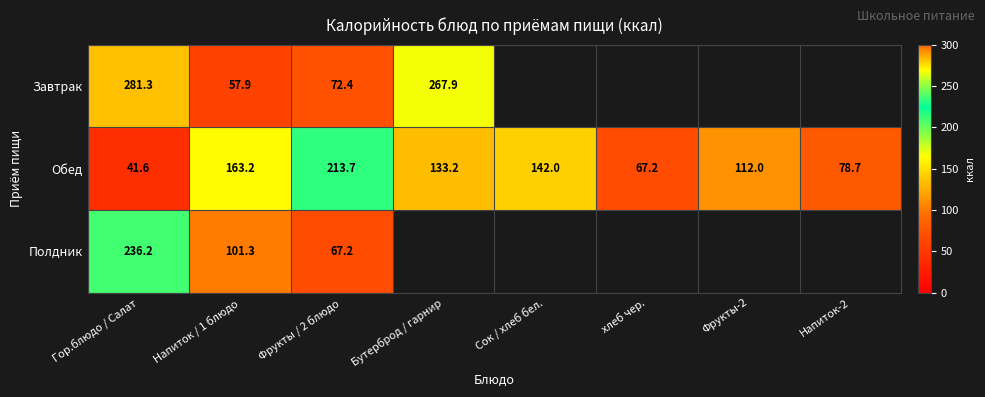

What is the average value of the Обед series?

119.0